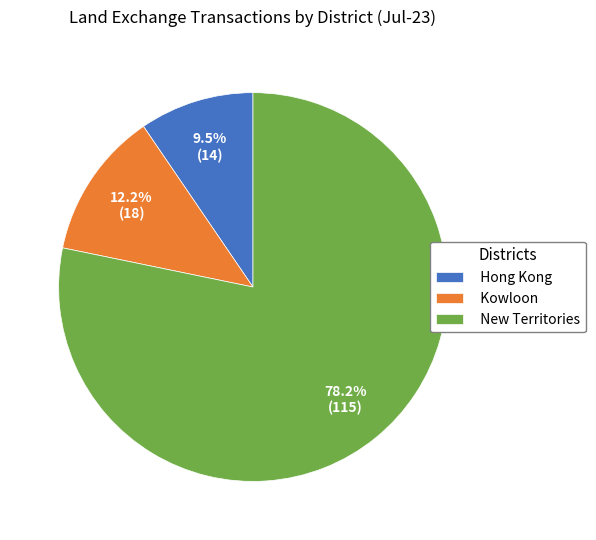

Combined, what portion of the pie is Hong Kong and New Territories?

87.8%